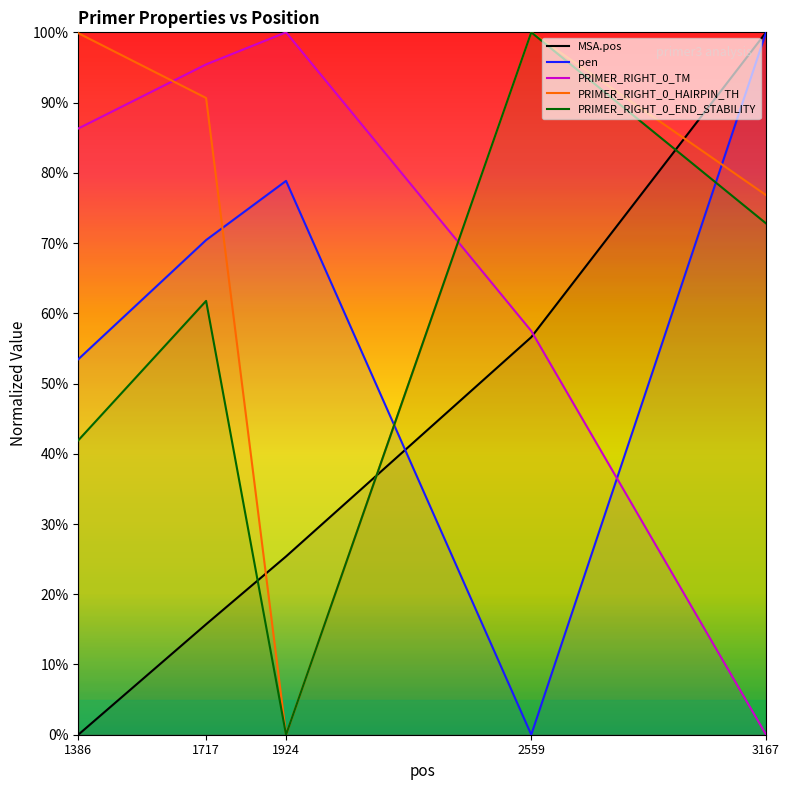

How many categories are shown in the chart?

5